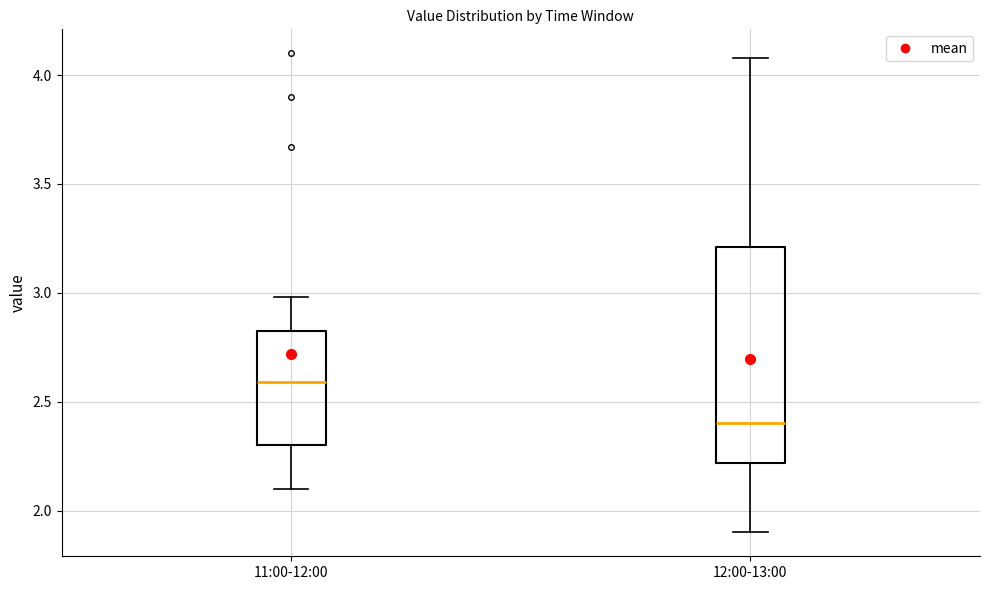

Where does the upper whisker of the box for 11:00-12:00 end on the y-axis? The values are not printed on the chart, so give them approximately, as read against the axis.

3.00